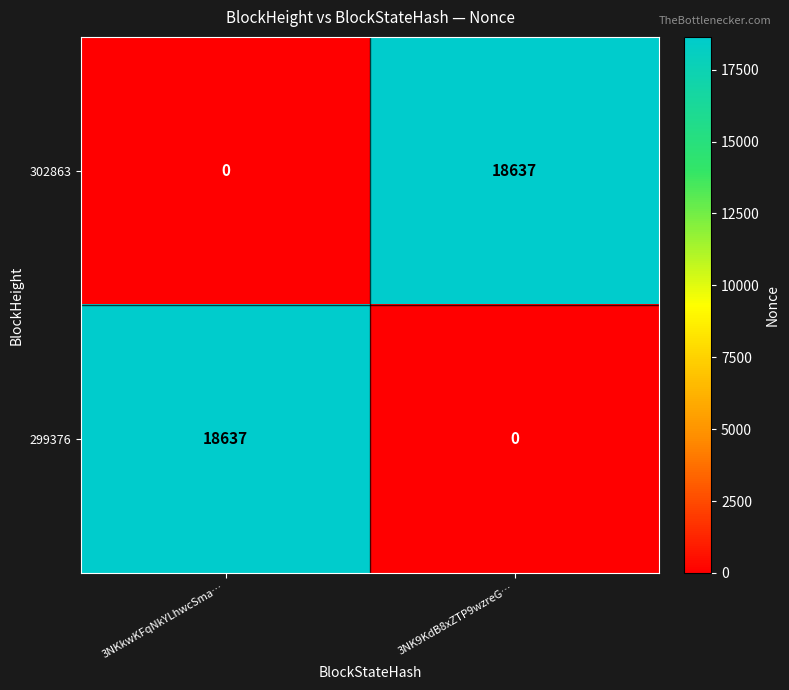

Reading left to right, transcribe all the data shown in this chart.

302863: 3NKkwKFqNkYLhwcSma…=0	3NK9KdB8xZTP9wzreG…=18637
299376: 3NKkwKFqNkYLhwcSma…=18637	3NK9KdB8xZTP9wzreG…=0